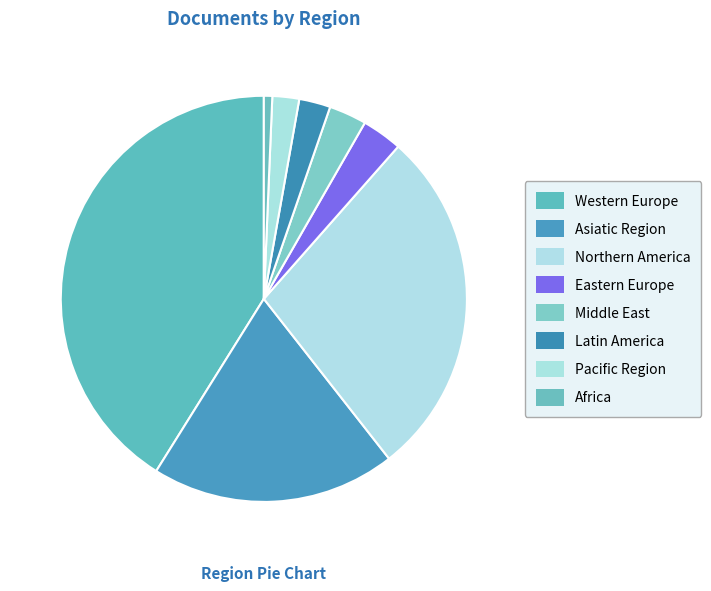

Approximately how many times larger is the value at Eastern Europe compared to Western Europe?

0.1